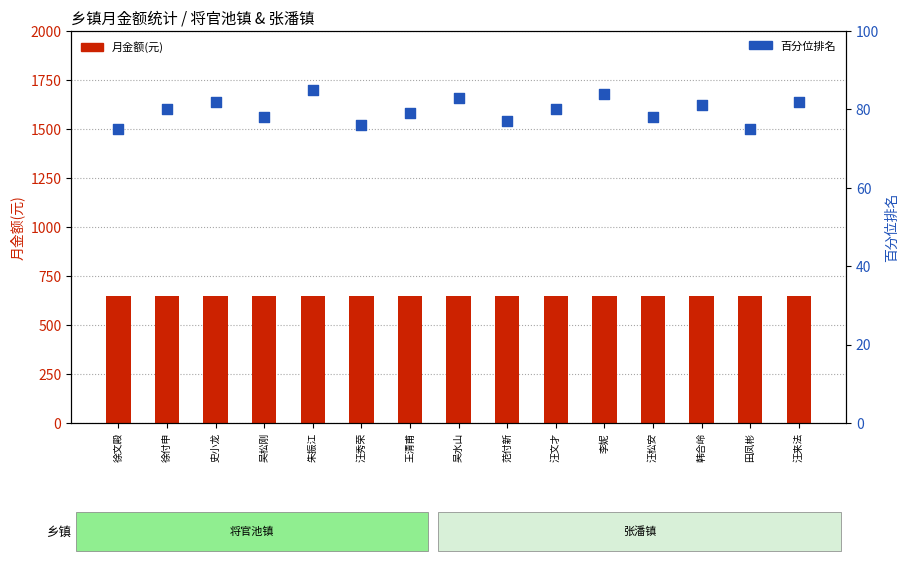

Which series has the largest total across all categories?

月金额(元)